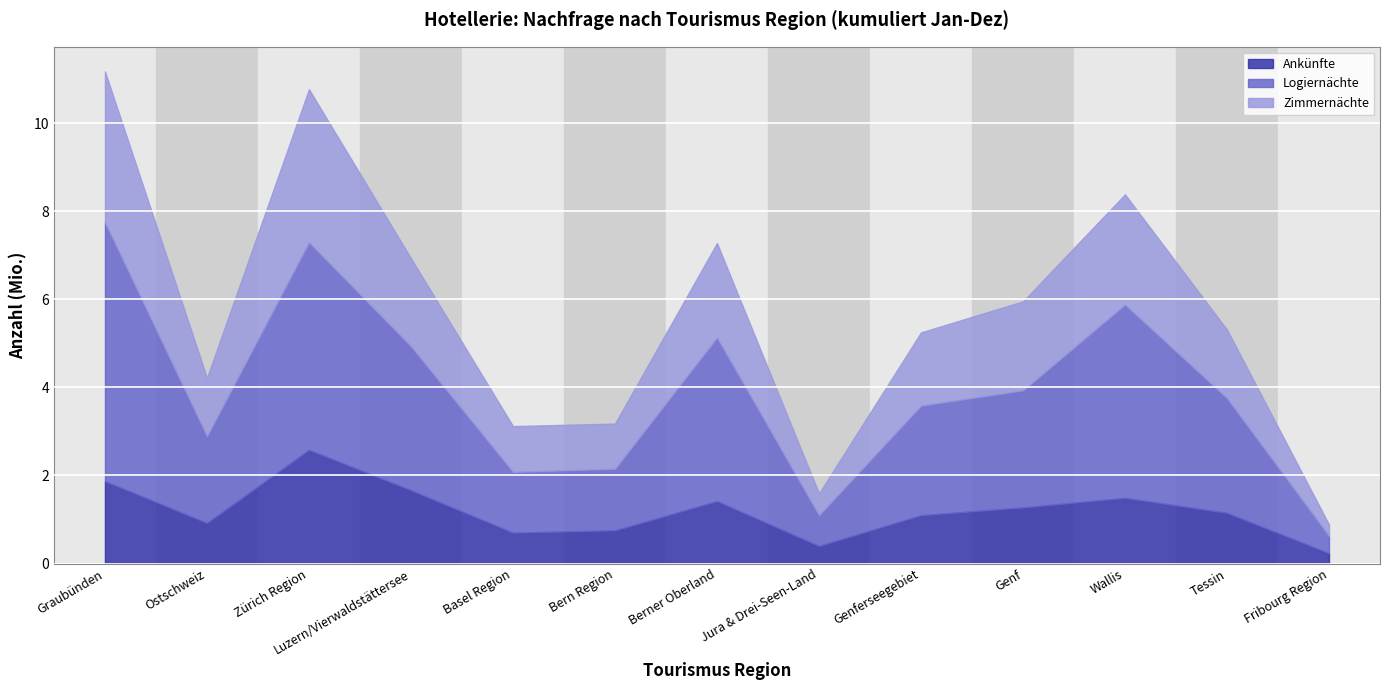

True or false: Logiernächte and Ankünfte cross at least once.

False